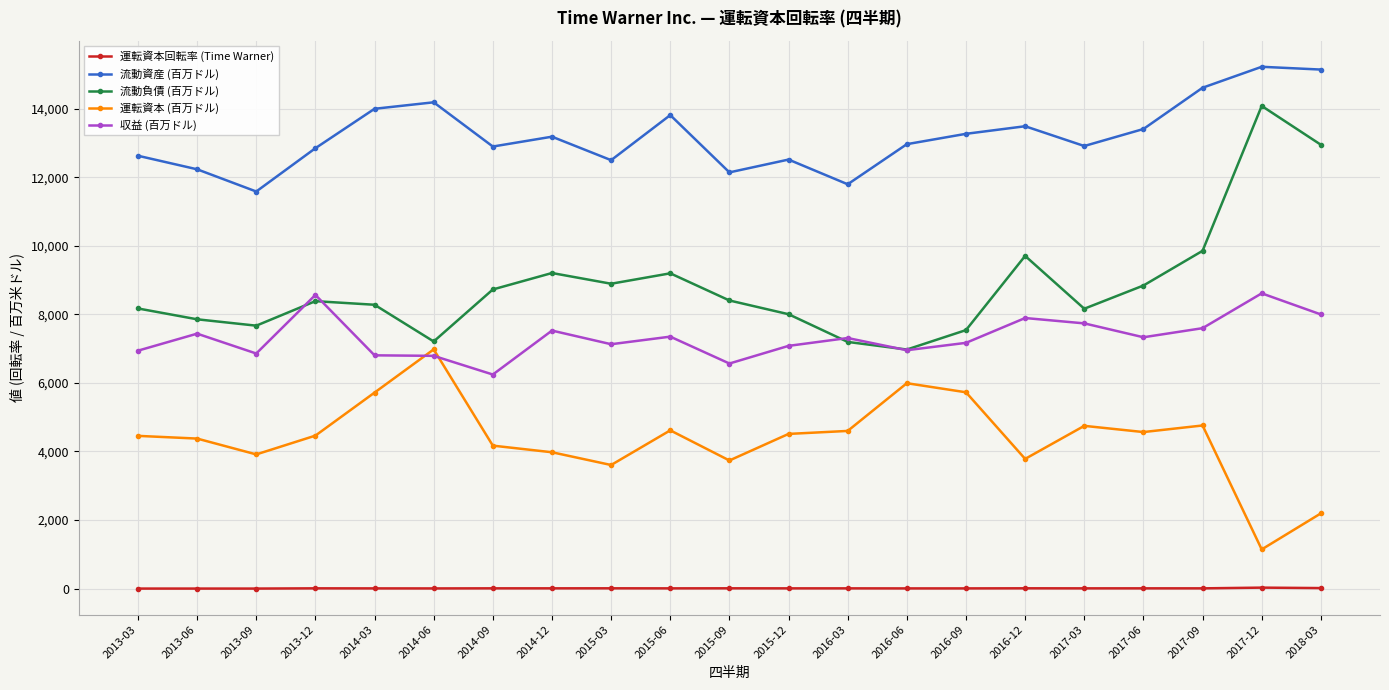

At which category is the sum across all series the highest?

2017-12